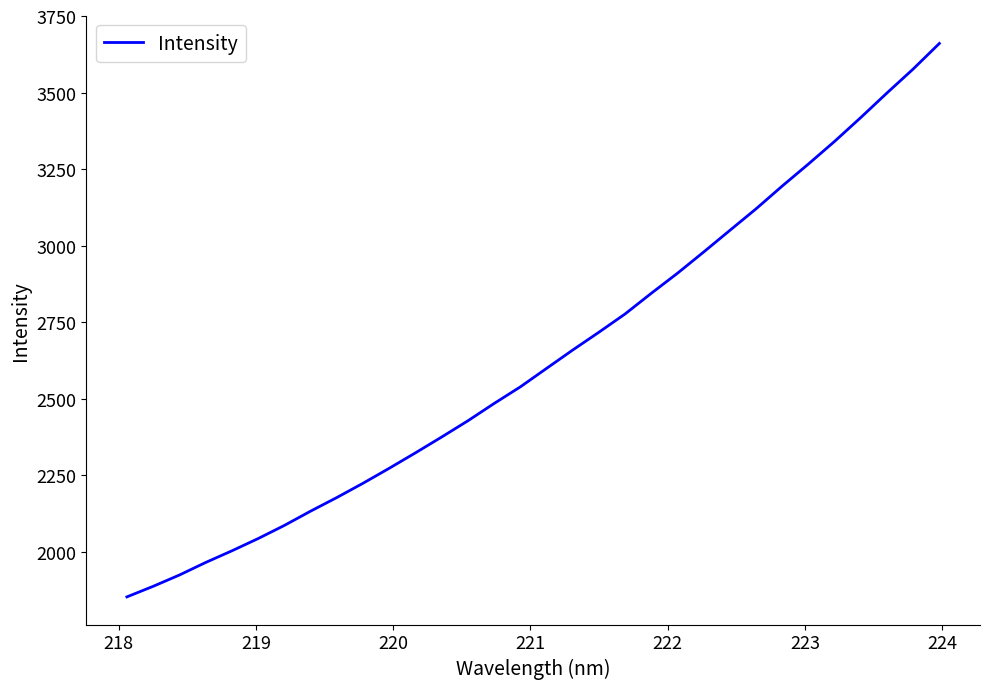

Reading left to right, list all the values displayed in this chart.

1852.2	1886.7	1923.6	1964.6	2002.7	2042.7	2085.6	2132.2	2176.7	2223.4	2272.4	2322.8	2374.5	2427.5	2484.1	2538.3	2598.6	2658.8	2716.9	2776.7	2844.2	2909.8	2979.1	3049.8	3120.2	3194.7	3266.7	3340.7	3418.6	3498.8	3577.0	3660.4